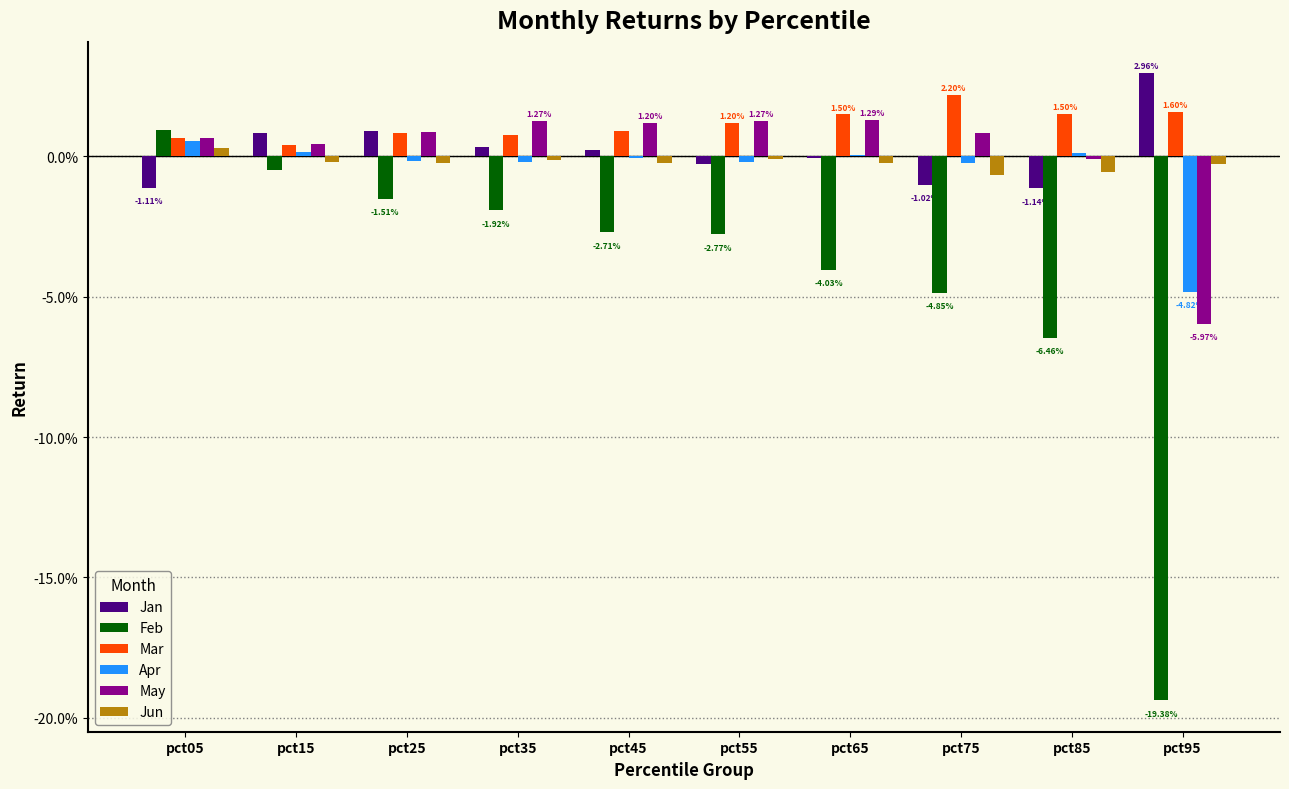

True or false: Apr has a value of -0.1 at pct95.

False